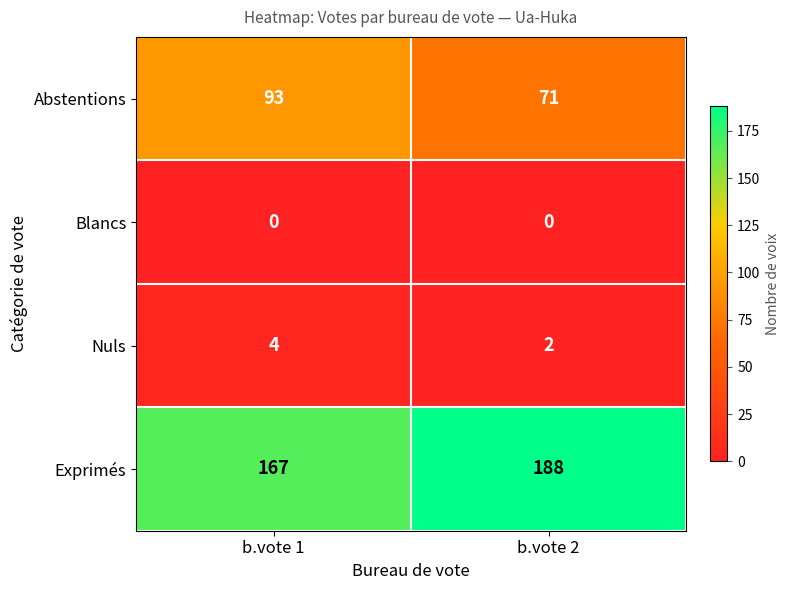

Is it true that Abstentions equals 109 at b.vote 2?

False